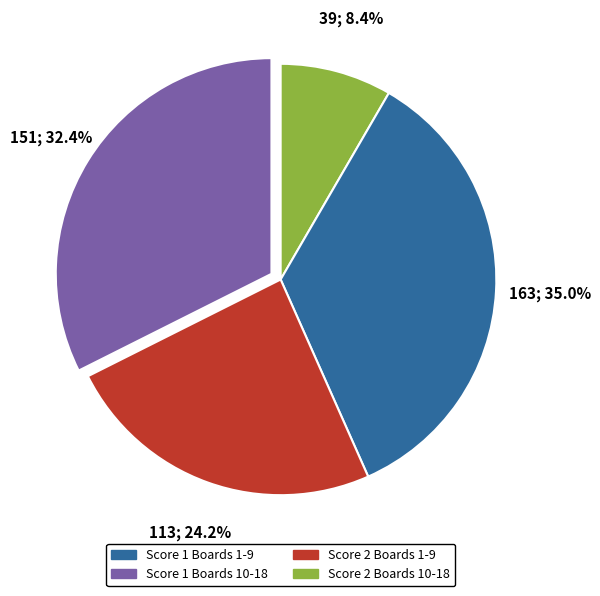

Is there any slice that represents more than half of the pie?

No